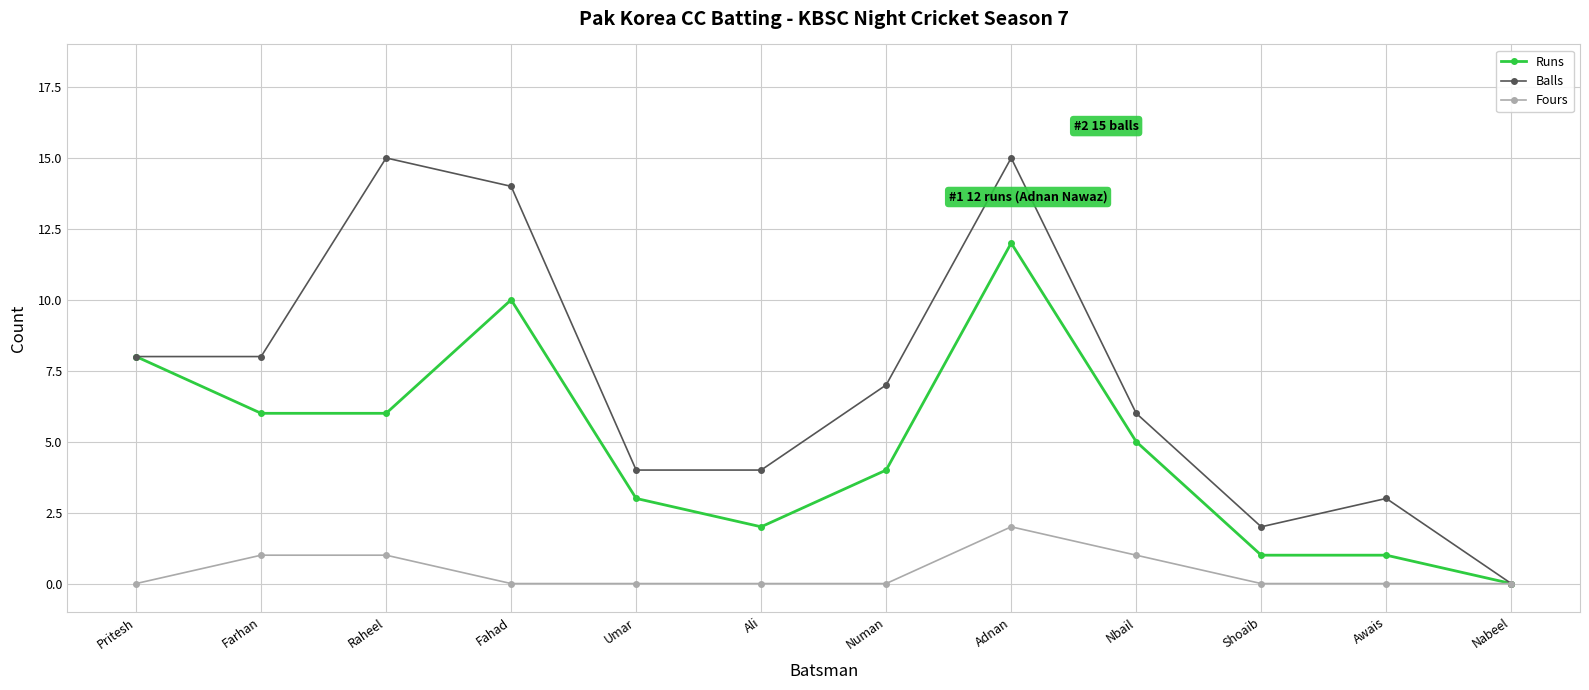

What is the spread (max minus min) of values at Farhan?

7